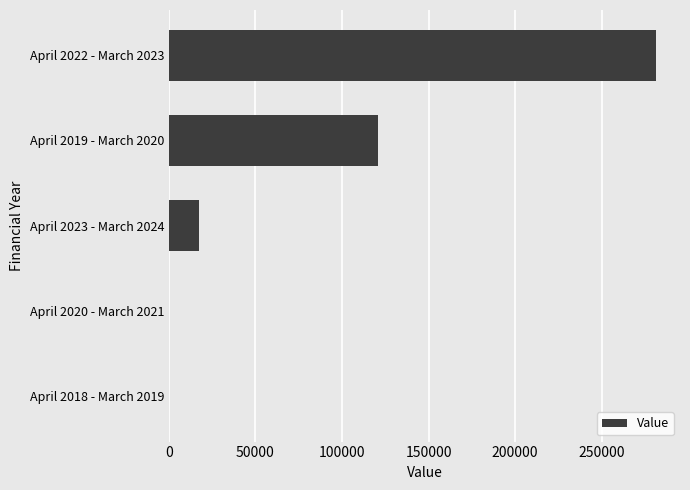

What is the sum of all values?

419692